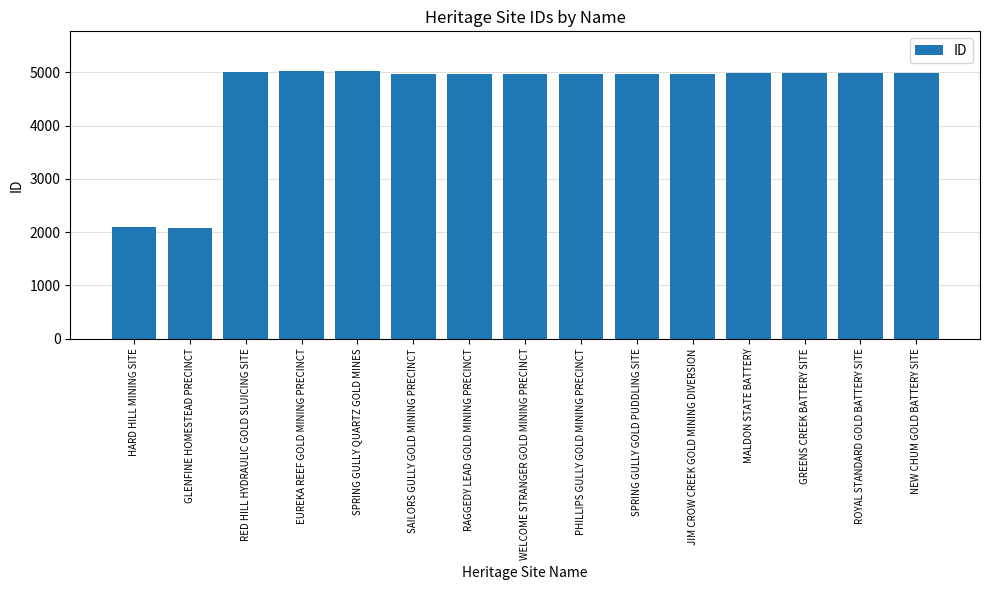

Approximately how many times larger is the value at MALDON STATE BATTERY compared to NEW CHUM GOLD BATTERY SITE?

1.0